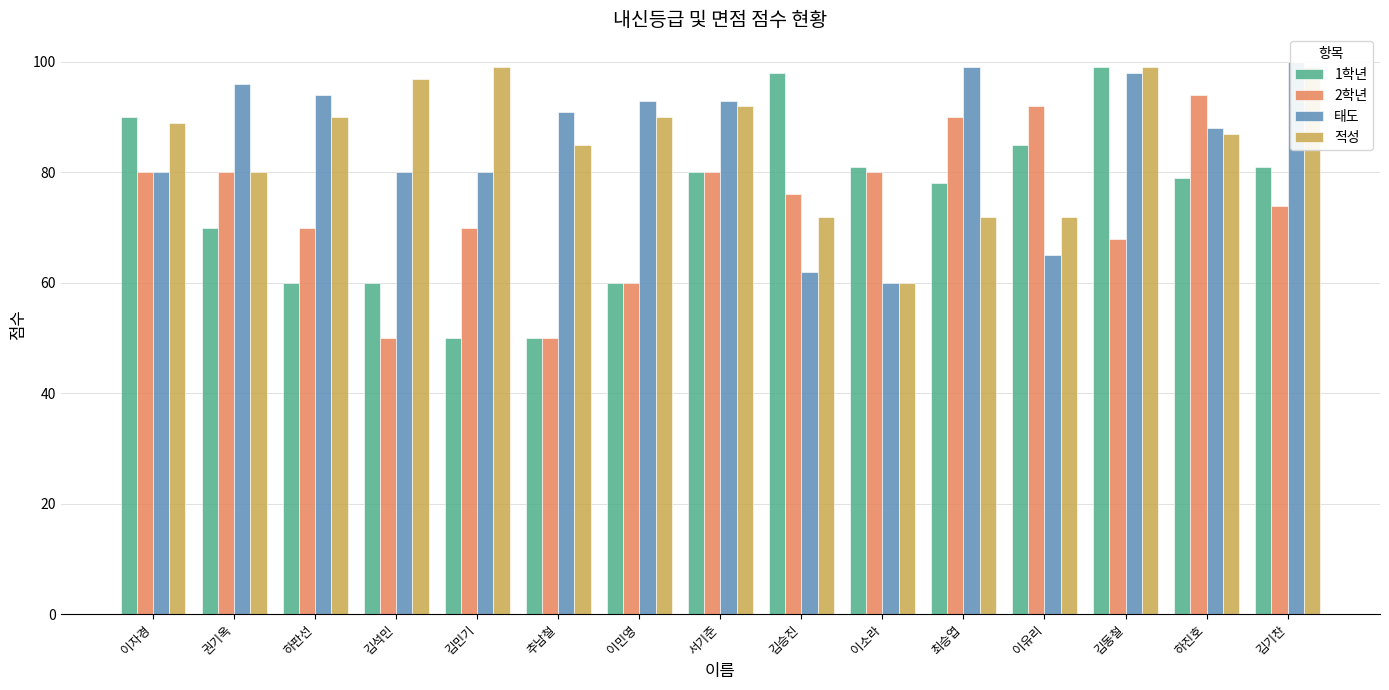

Is the value of 1학년 at 김승진 greater than the value of 태도 at 하진호?

Yes